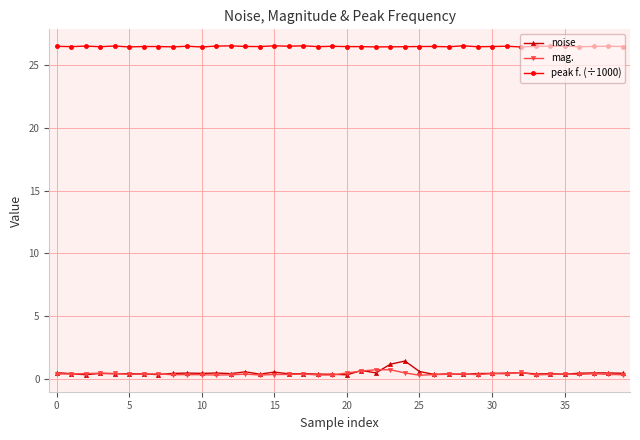

Does the chart have visible grid lines?

Yes